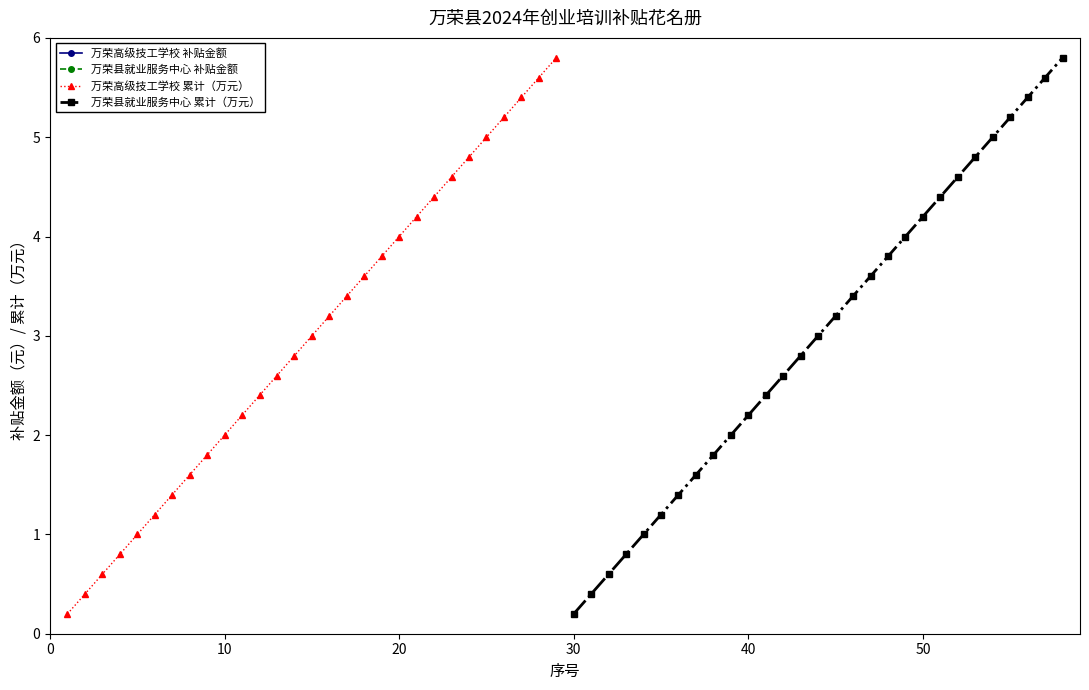

What is the greatest value displayed?

2000.0